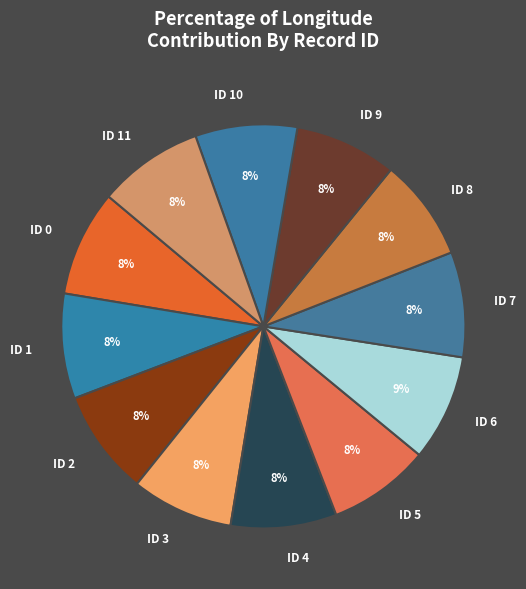

Is there any slice that represents more than half of the pie?

No